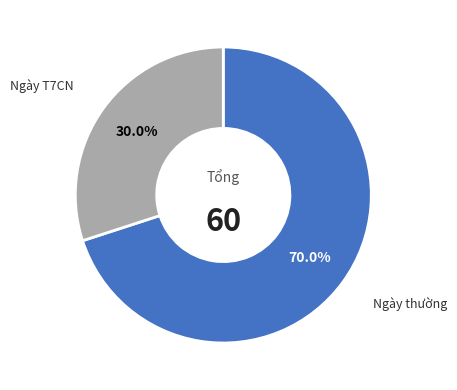

Which category accounts for the majority?

Ngày thường